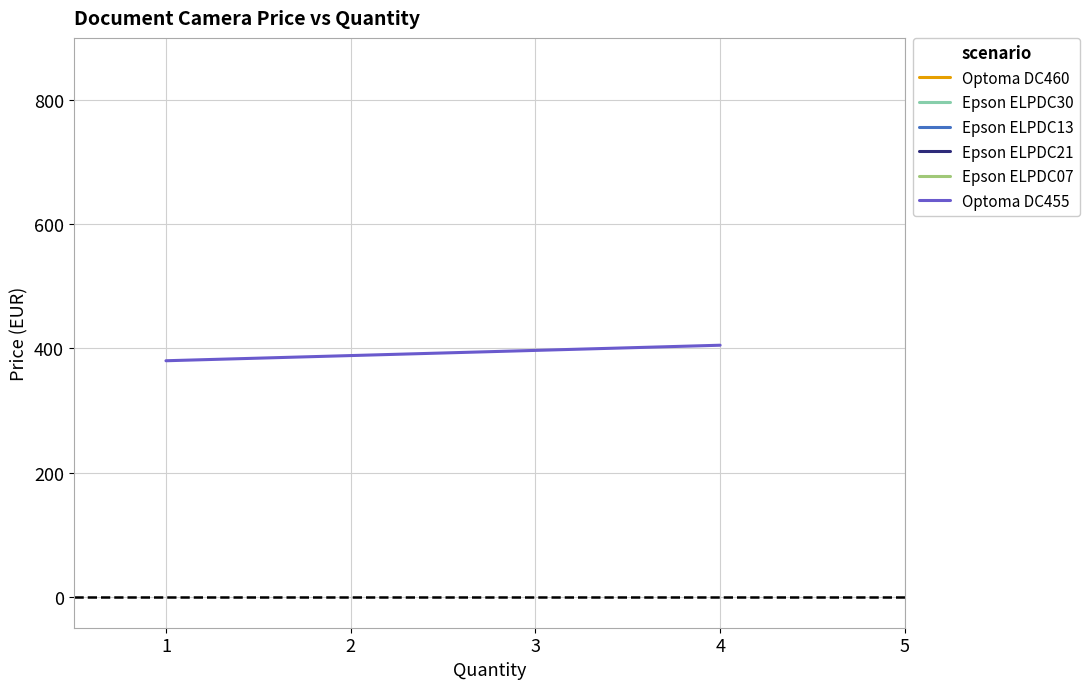

The value of Epson ELPDC30 at 1 is 776.2. True or false?

True